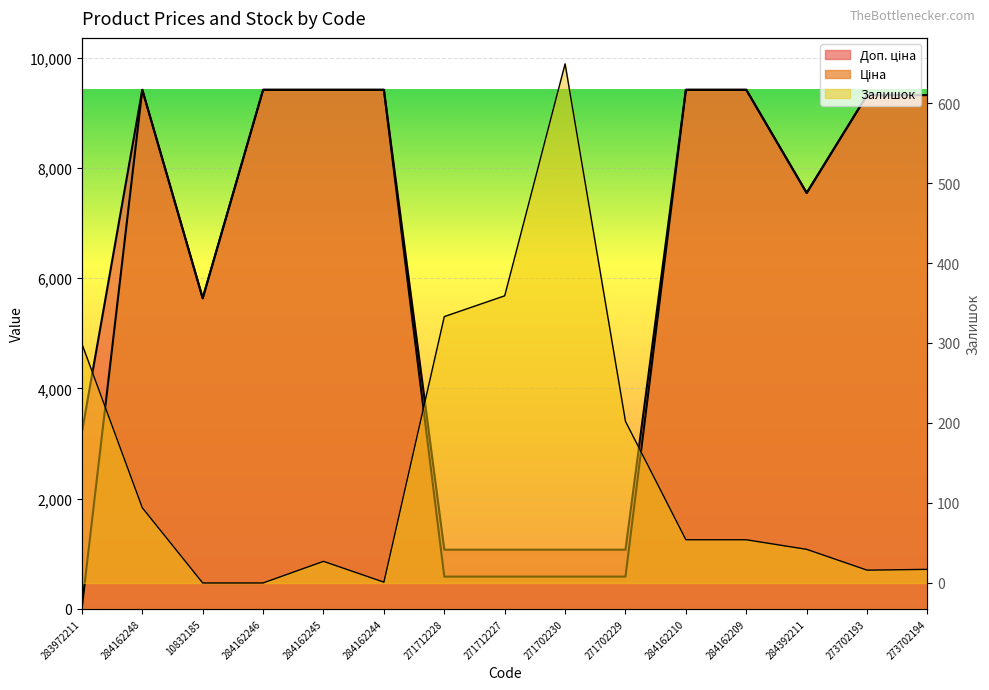

Reading left to right, what are all the values shown in this chart?

Ціна: 283972211=32.0	284162248=9416.9	10832185=5636.0	284162246=9416.9	284162245=9416.9	284162244=9416.9	271712228=586.0	271712227=586.0	271702230=586.0	271702229=586.0	284162210=9416.9	284162209=9416.9	284392211=7545.9	273702193=9321.4	273702194=9321.4
Доп. ціна: 283972211=3205.0	284162248=9416.9	10832185=5636.0	284162246=9416.9	284162245=9416.9	284162244=9416.9	271712228=1074.5	271712227=1074.5	271702230=1074.5	271702229=1074.5	284162210=9416.9	284162209=9416.9	284392211=7545.9	273702193=9321.4	273702194=9321.4
Залишок: 283972211=299.0	284162248=94.0	10832185=0.0	284162246=0.0	284162245=27.0	284162244=1.0	271712228=333.0	271712227=359.0	271702230=649.0	271702229=202.0	284162210=54.0	284162209=54.0	284392211=42.0	273702193=16.0	273702194=17.0